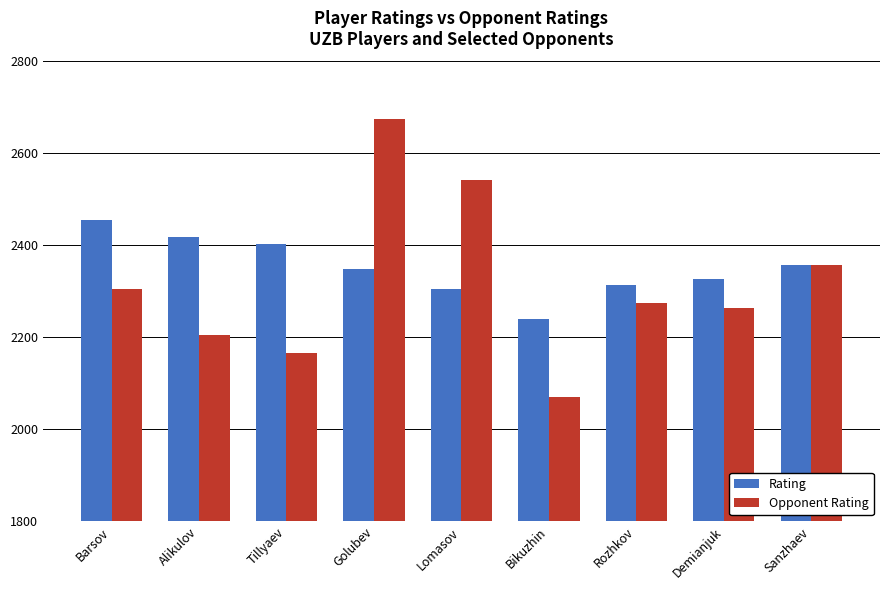

What are all the series names shown in the legend?

Rating, Opponent Rating